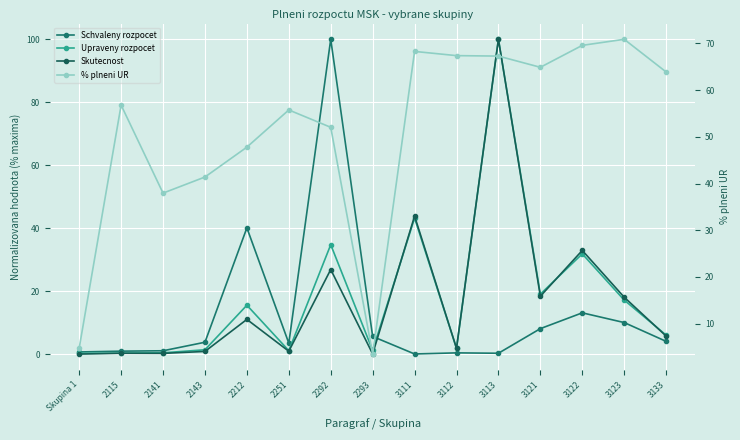

Which series has the widest spread of values?

Skutecnost